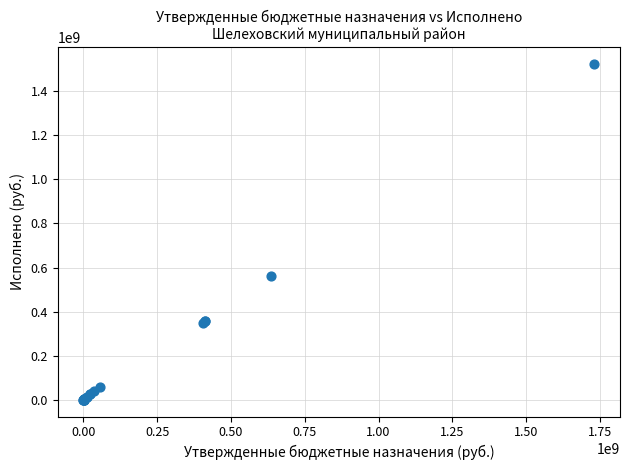

What Y value in the scatter plot is closest to 761661432?

563066065.2